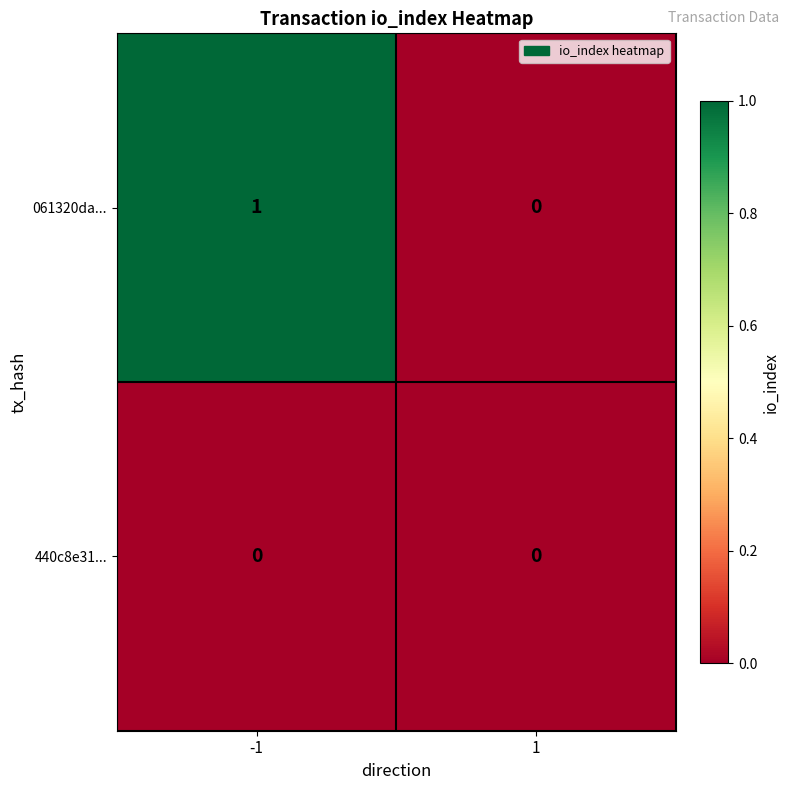

List the series in order of their peak value, highest first.

061320da..., 440c8e31...